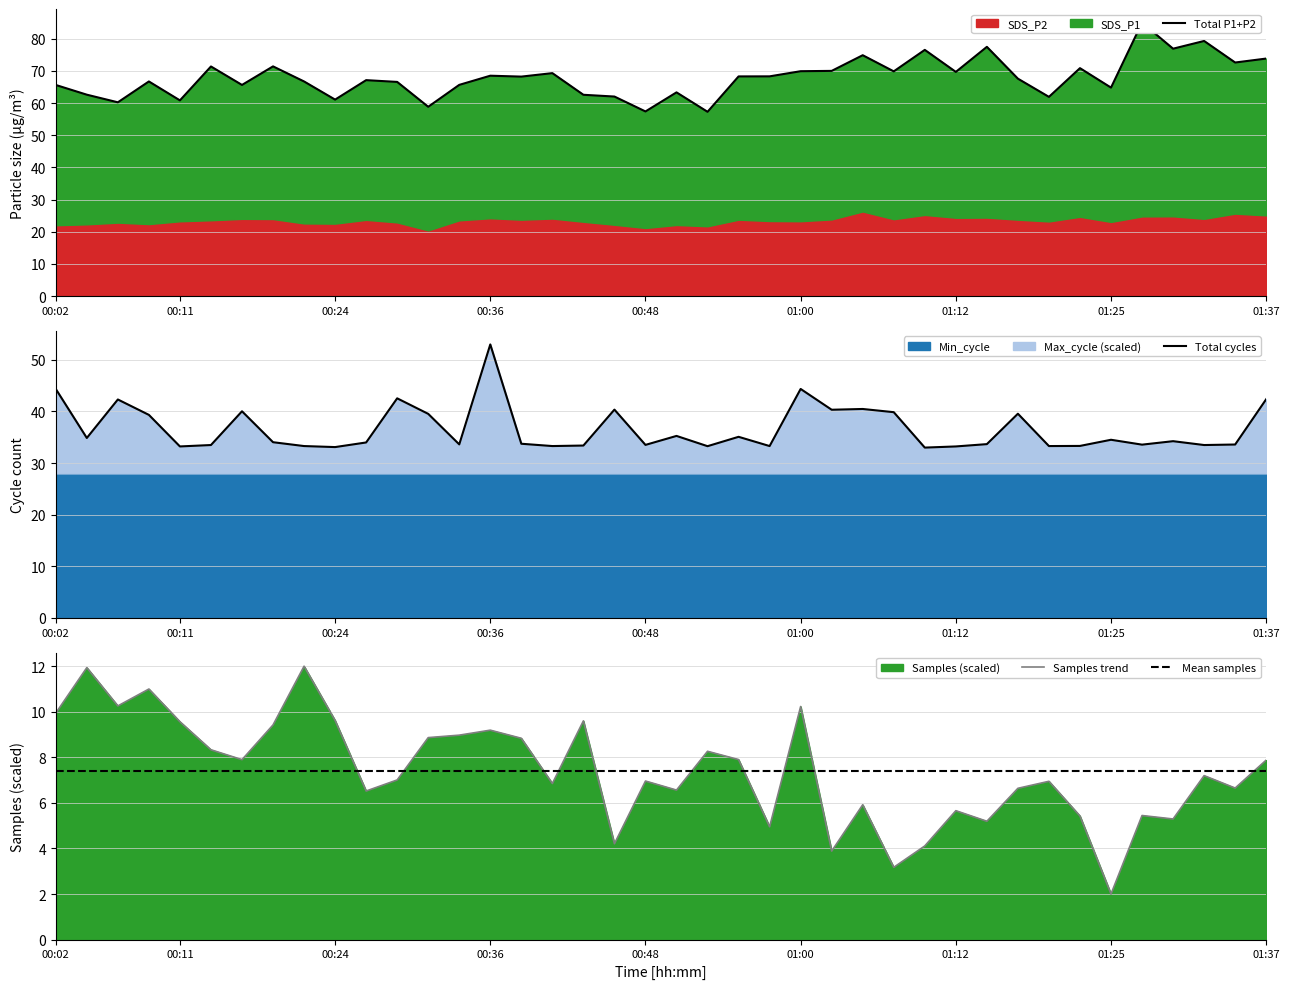

Which has a higher value, 10 or 23?

23